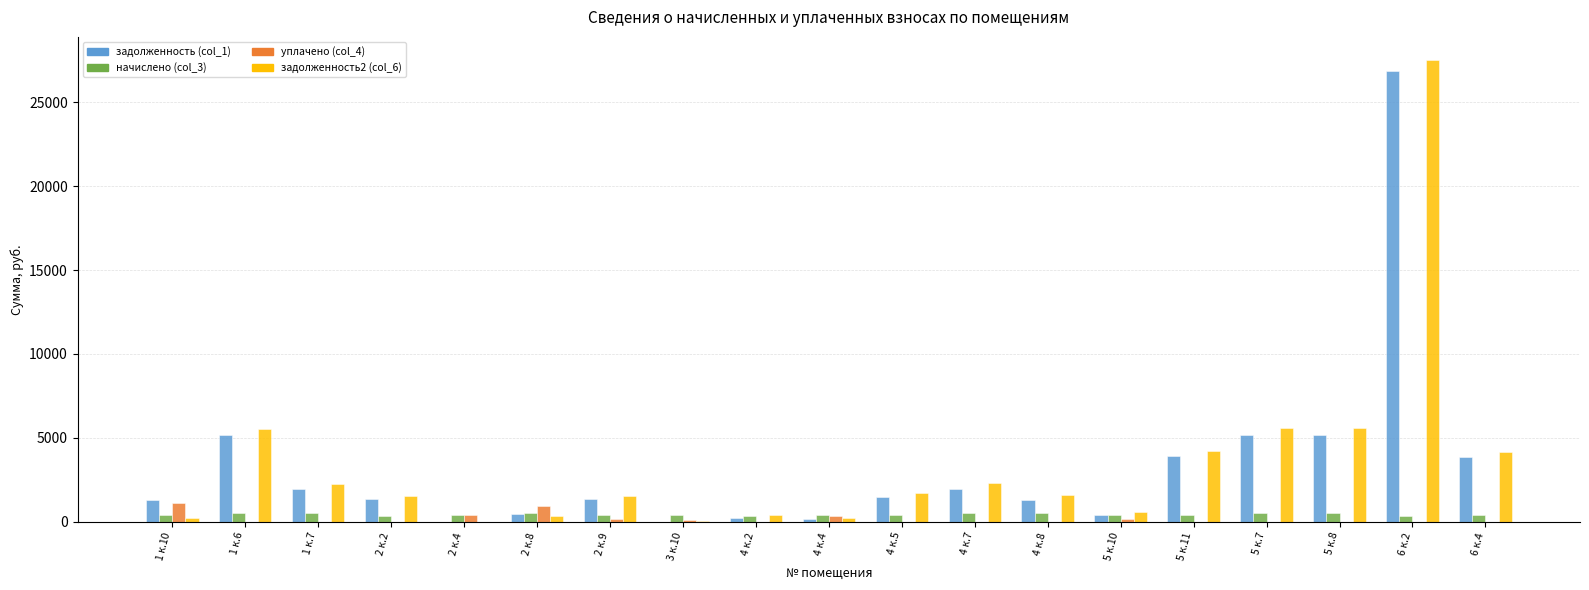

Are the bars horizontal?

No